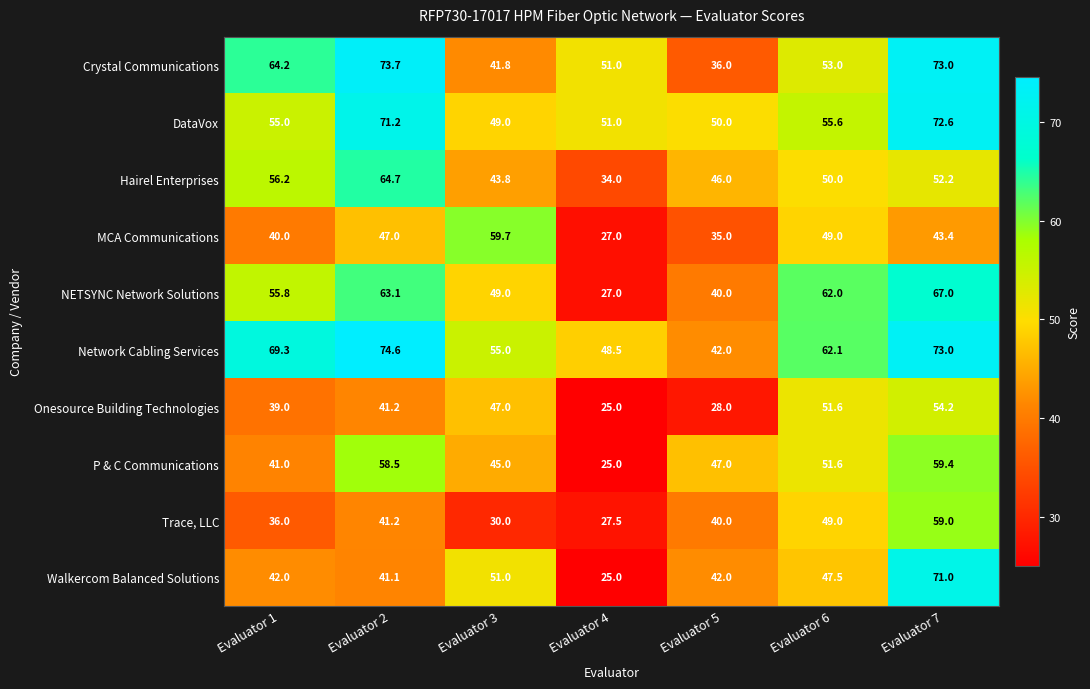

What is the sum of the P & C Communications values at Evaluator 4 and Evaluator 5?

72.0